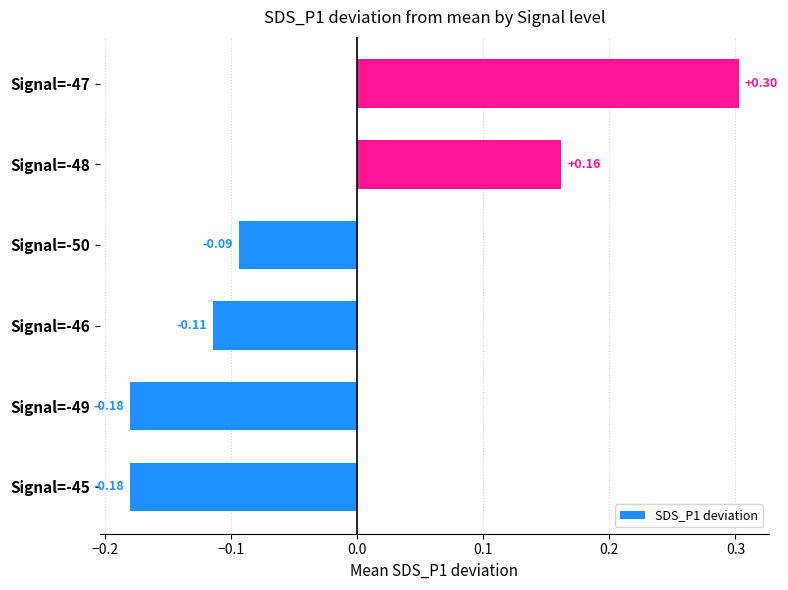

What is the difference between the maximum and minimum values?

0.5